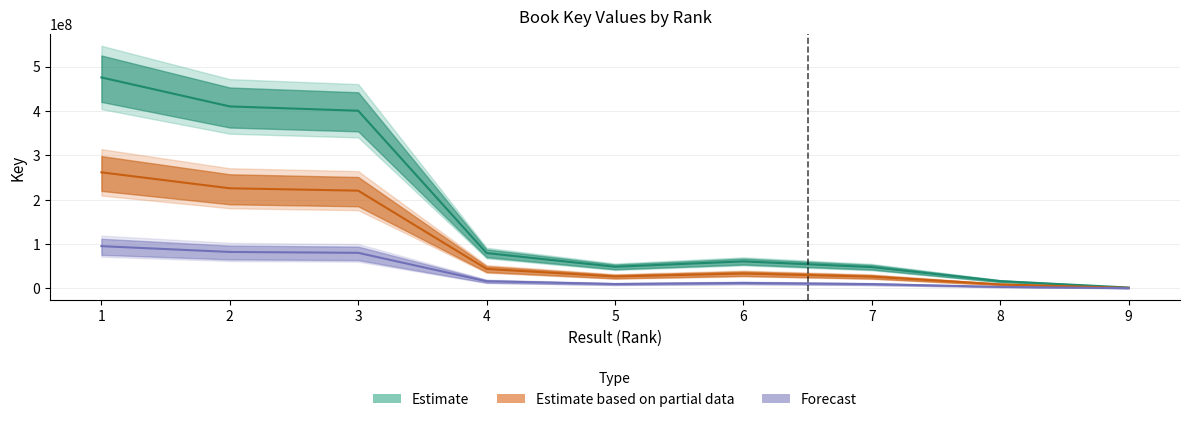

What is the value of the Estimate based on partial data point at the 4th from the left?

43725838.2